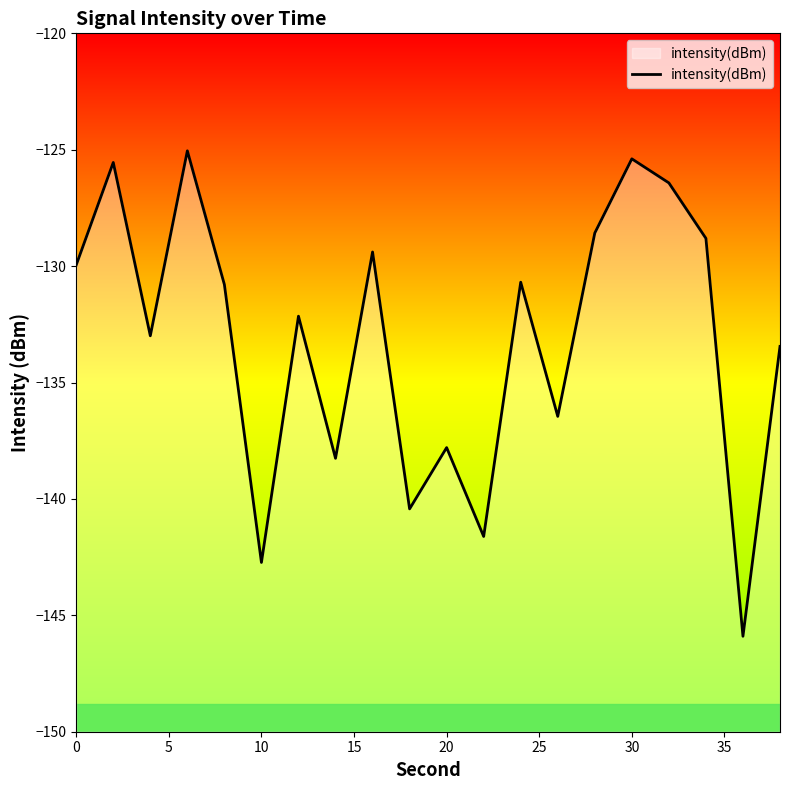

Is it true that the value at 10 is -213.1?

False